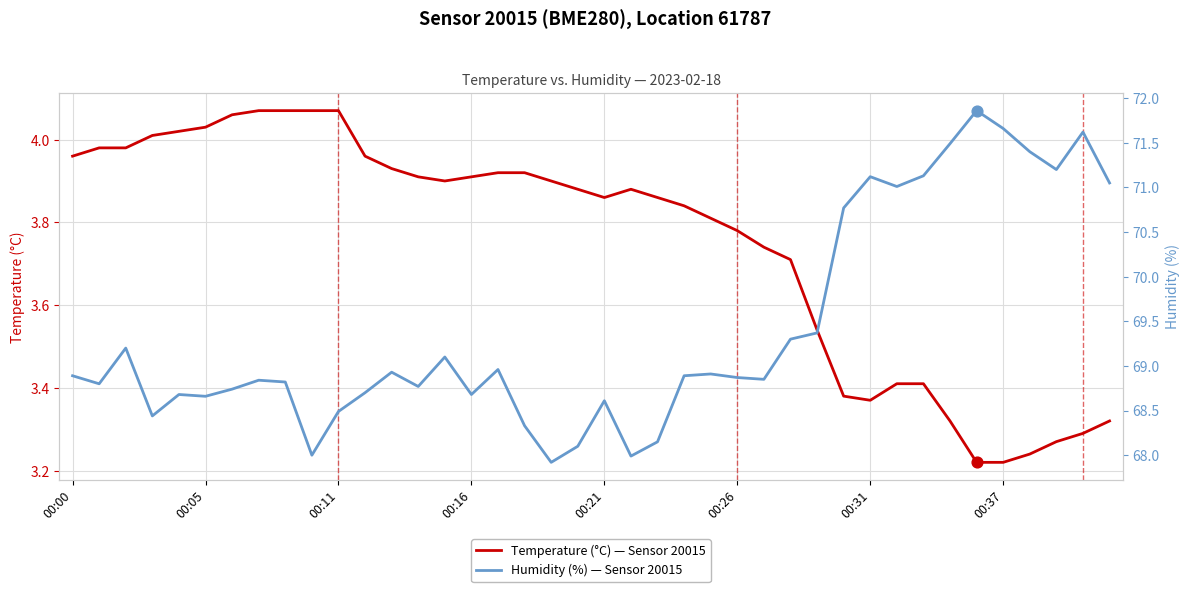

What are all the series names shown in the legend?

Temperature (°C) — Sensor 20015, Humidity (%) — Sensor 20015